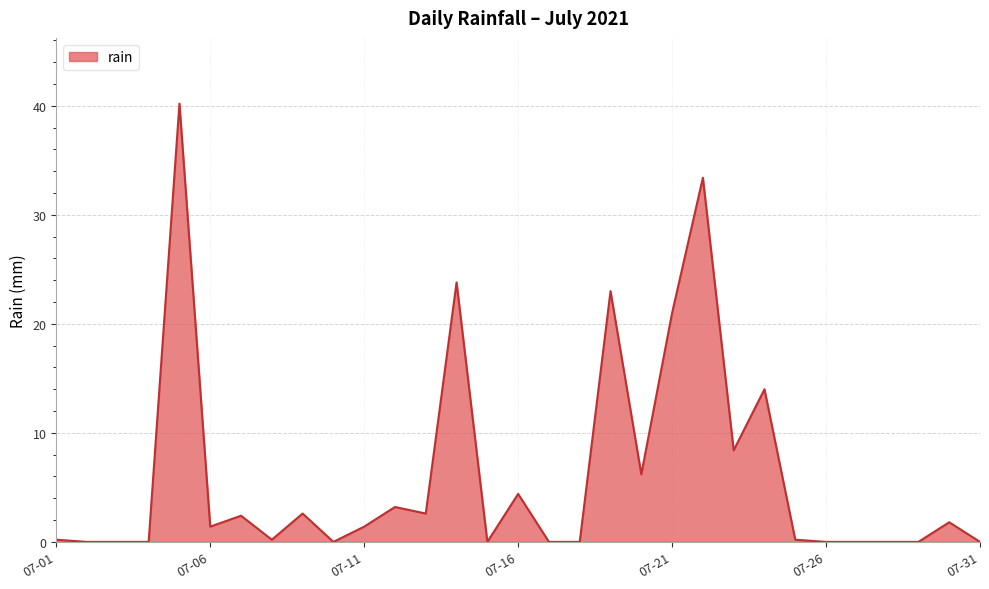

What is the greatest value displayed?

40.2